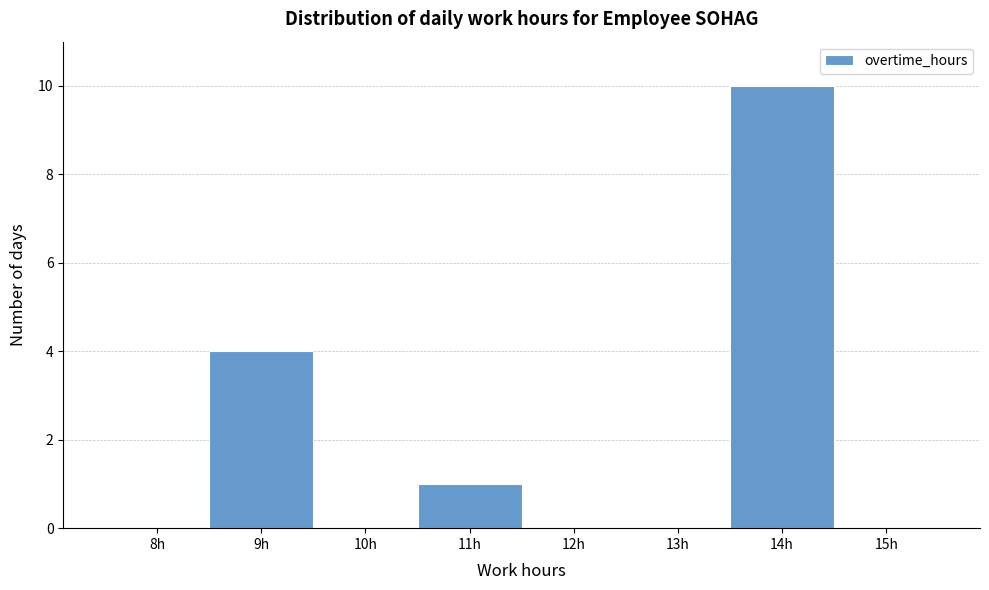

Reading left to right, extract all data points from this chart.

8h=0	9h=4	10h=0	11h=1	12h=0	13h=0	14h=10	15h=0